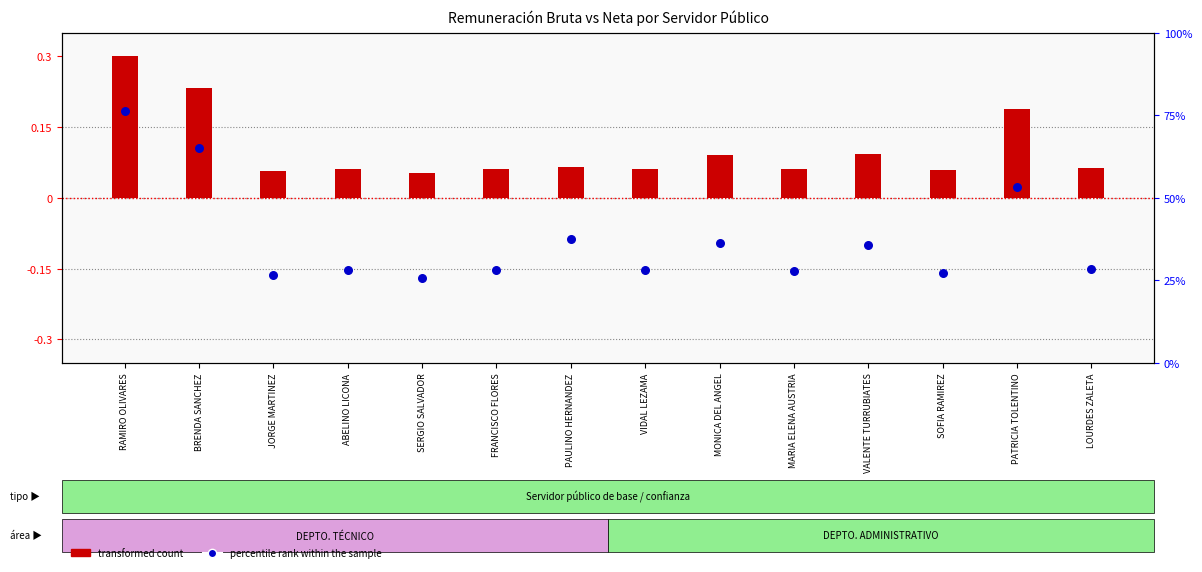

What are all the series names shown in the legend?

transformed count, percentile rank within the sample